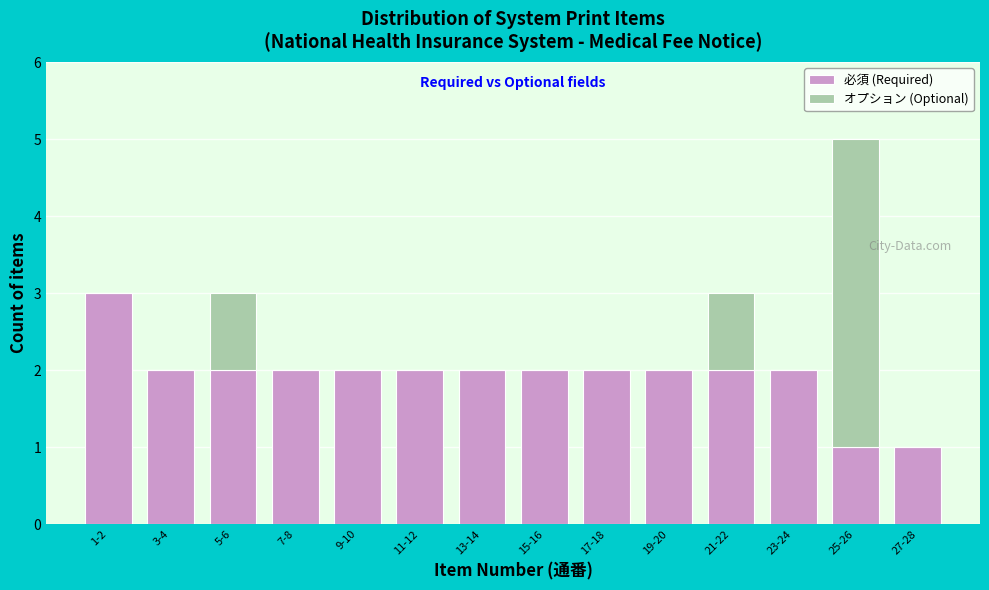

Reading left to right, what are the values for 必須 (Required)?

1-2=3	3-4=2	5-6=2	7-8=2	9-10=2	11-12=2	13-14=2	15-16=2	17-18=2	19-20=2	21-22=2	23-24=2	25-26=1	27-28=1